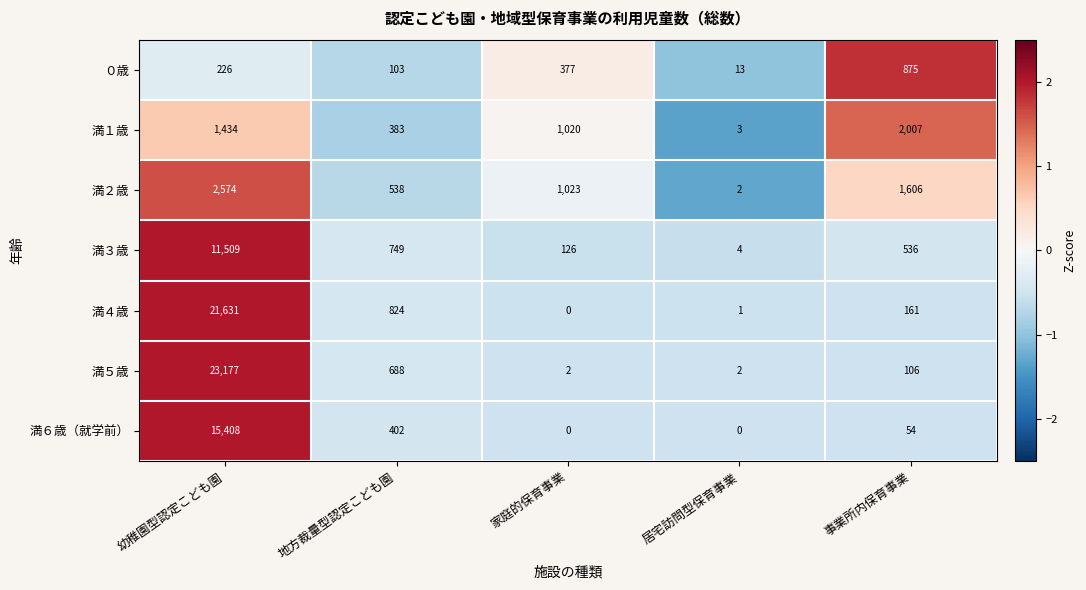

How many categories are shown in the chart?

5